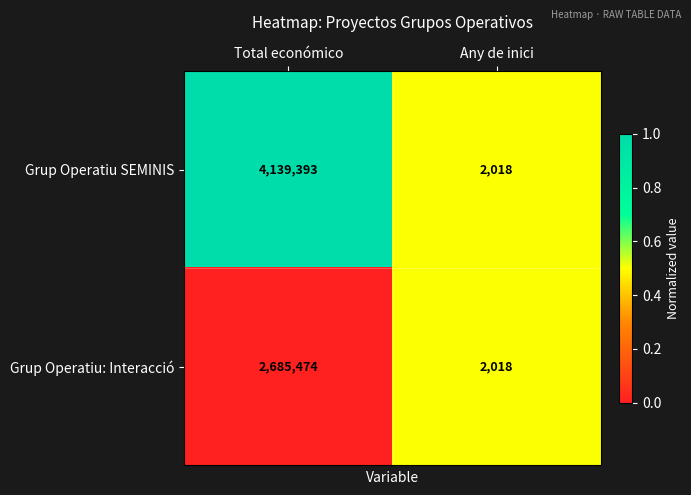

At which label is Grup Operatiu SEMINIS closest to 2070705?

Any de inici